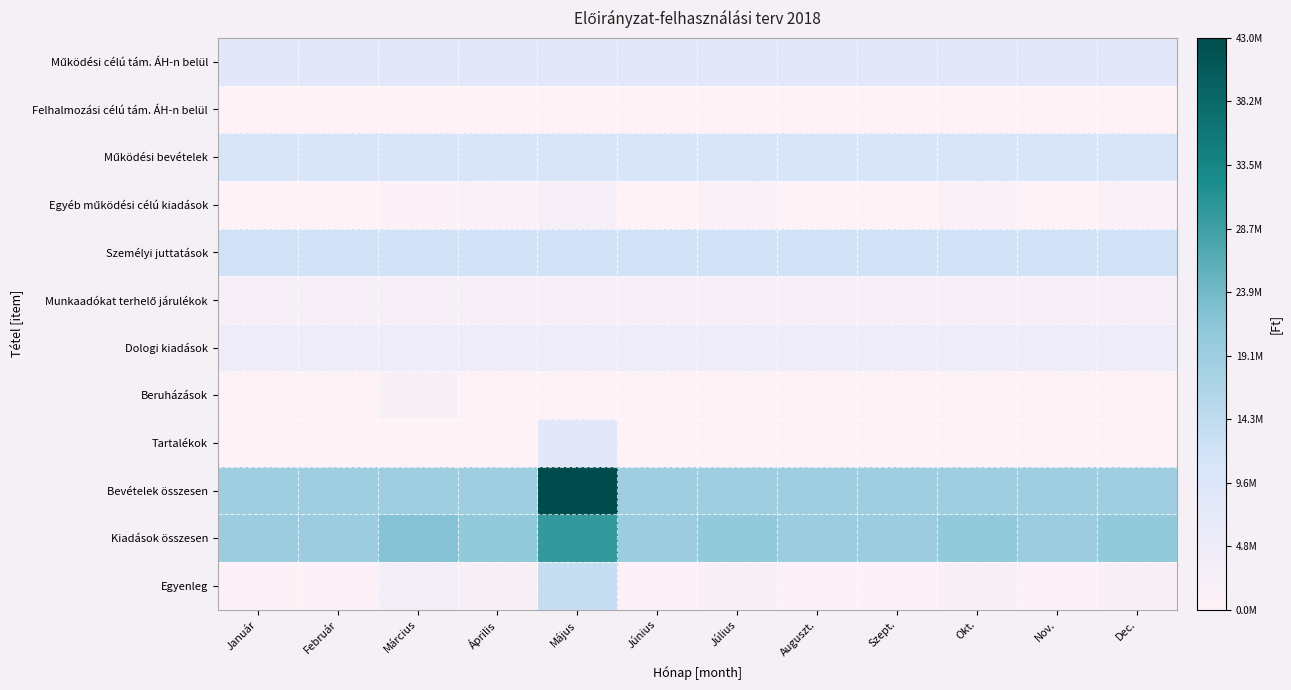

At how many categories does at least one series exceed 38675087?

1